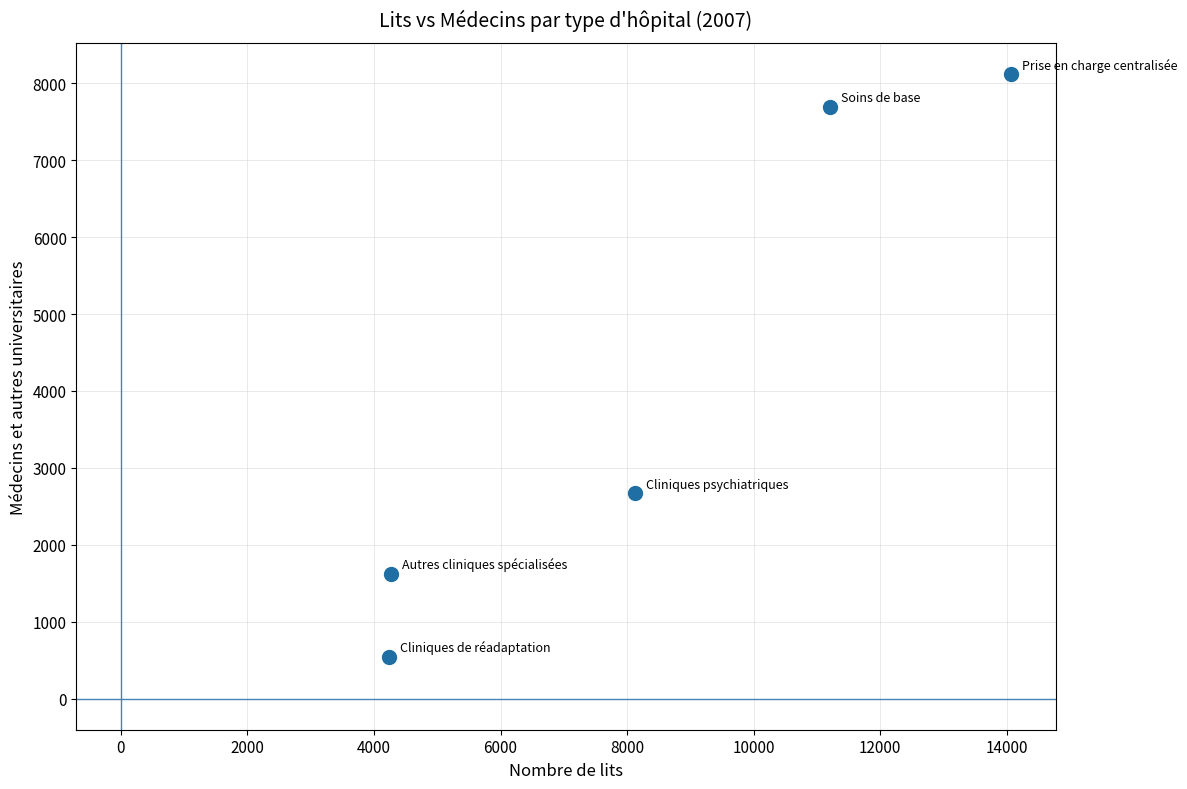

What is the range of Y values (max minus min)?

7581.1